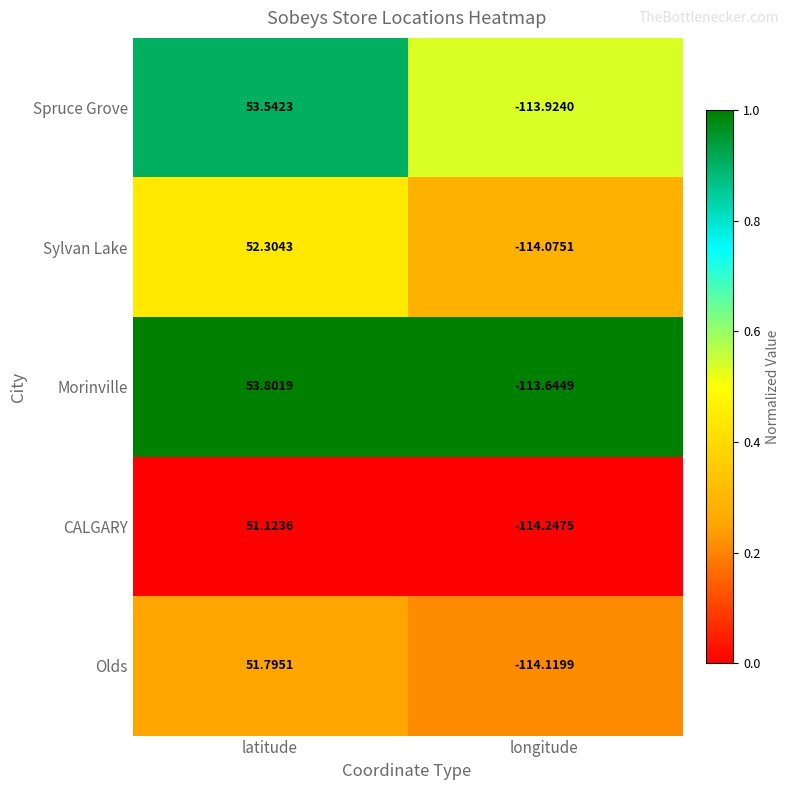

Which series changed the most between latitude and longitude?

Spruce Grove